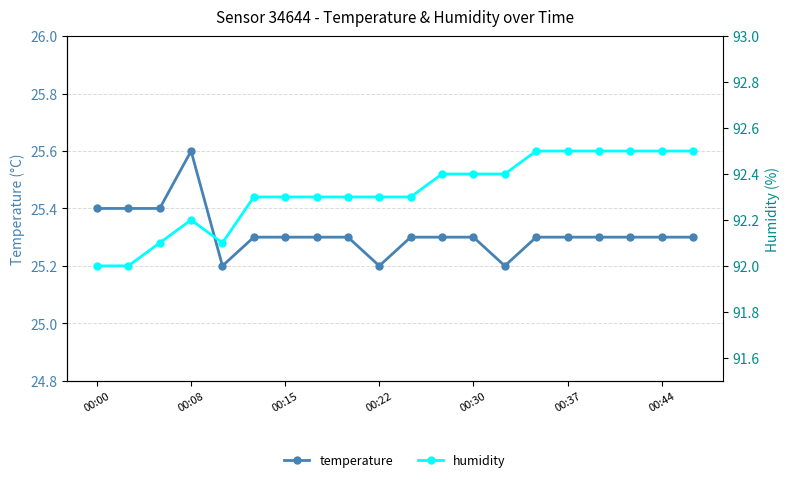

Is this an area chart (filled region under the line)?

No